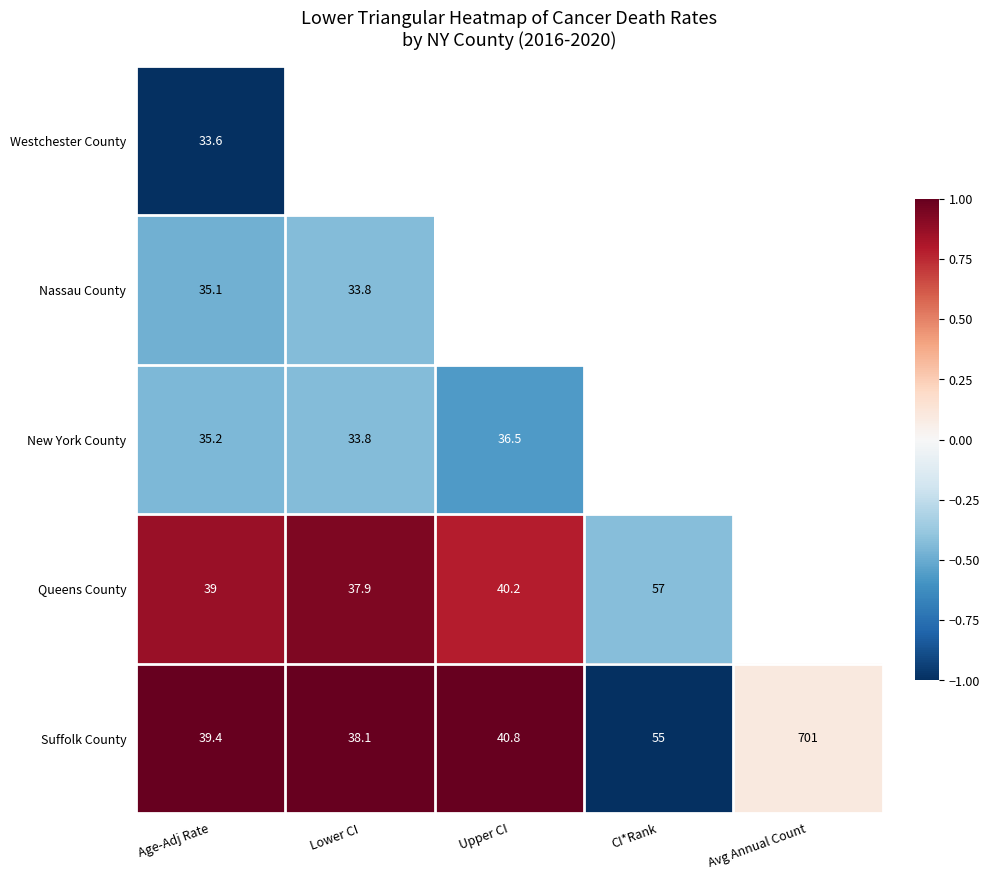

What is the maximum value for Suffolk County?

701.0